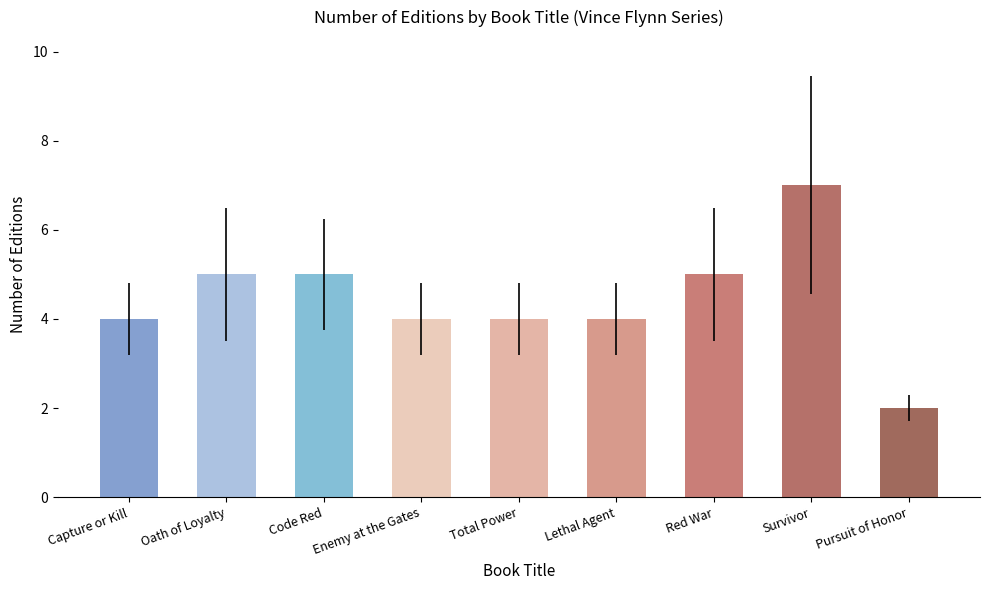

Approximately how many times larger is the value at Pursuit of Honor compared to Oath of Loyalty?

0.4